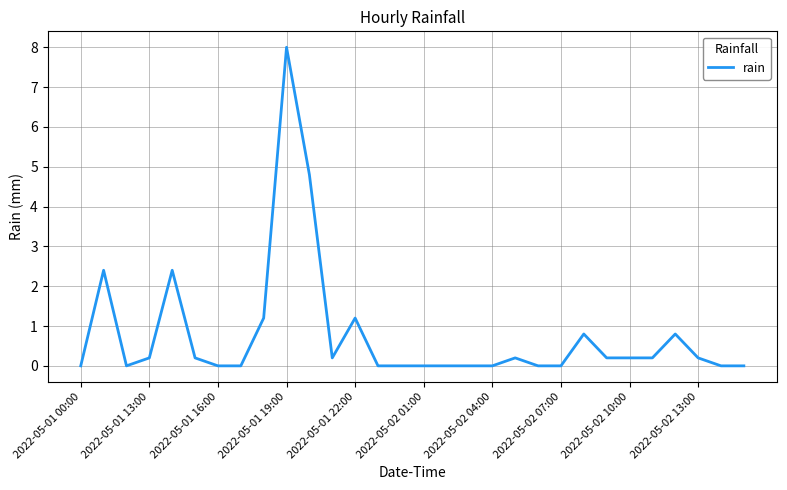

What is the maximum value shown in the chart?

8.0